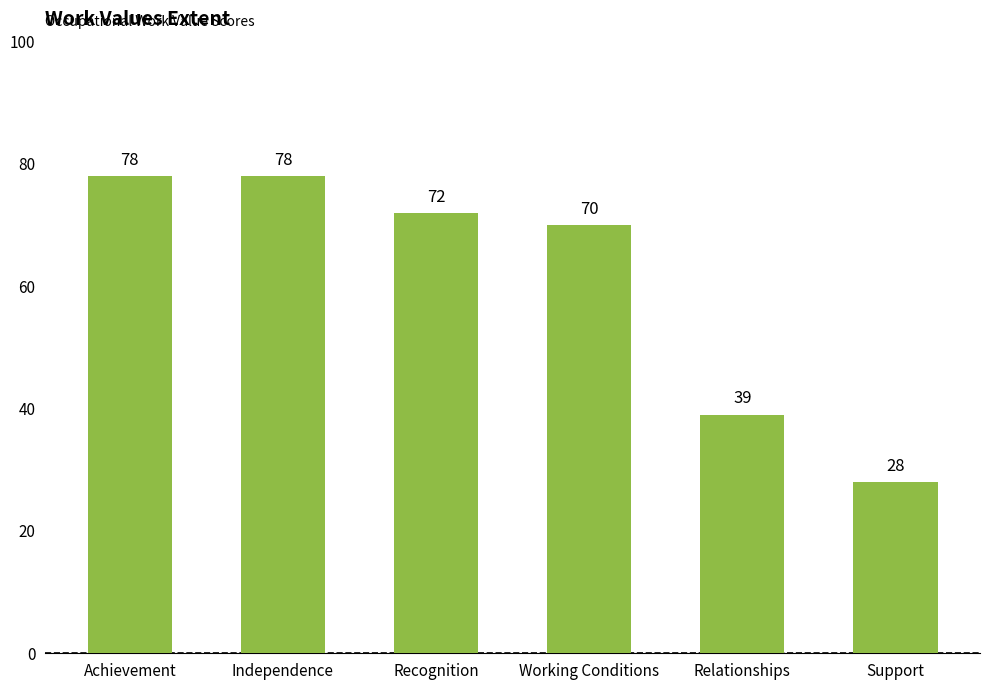

Reading right to left, what are all the values shown in this chart?

Support=28	Relationships=39	Working Conditions=70	Recognition=72	Independence=78	Achievement=78